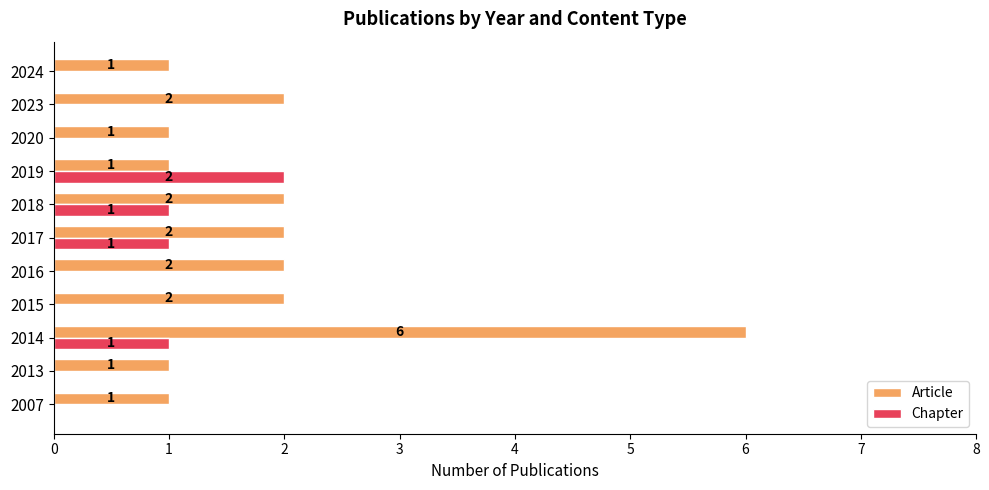

Which series has the largest total across all categories?

Article